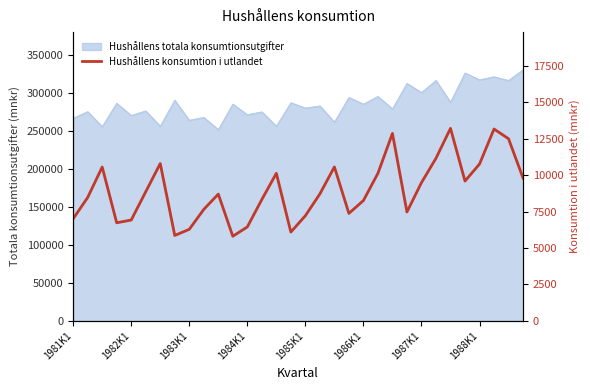

Rank the categories by value from lowest to highest.

11, 1988K1, 15, 8, 12, 1984K1, 1985K1, 1981K1, 16, 19, 23, 9, 20, 13, 1982K1, 10, 17, 1986K1, 24, 27, 31, 14, 21, 1983K1, 18, 28, 1987K1, 25, 30, 22, 29, 26